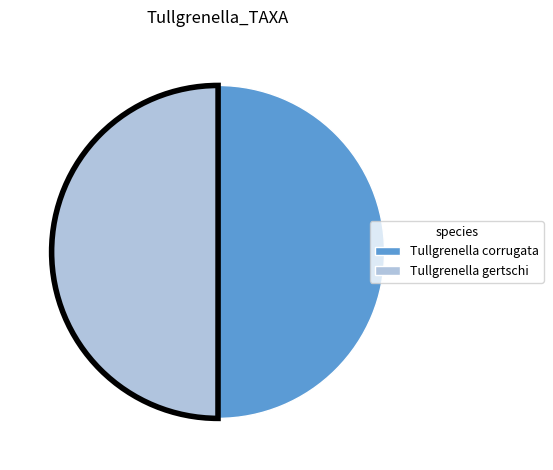

The Tullgrenella corrugata slice represents 62% of the pie. True or false?

False